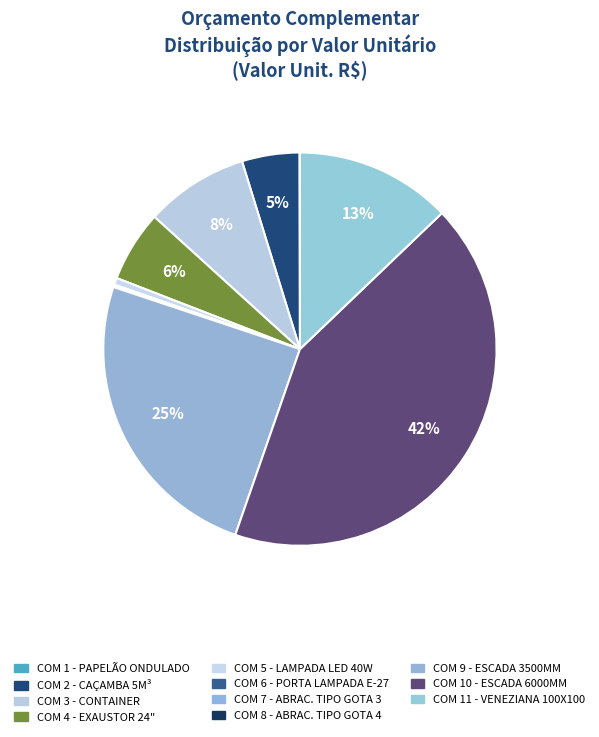

Is it true that COM 5 - LAMPADA LED 40W is 1% of the pie?

True